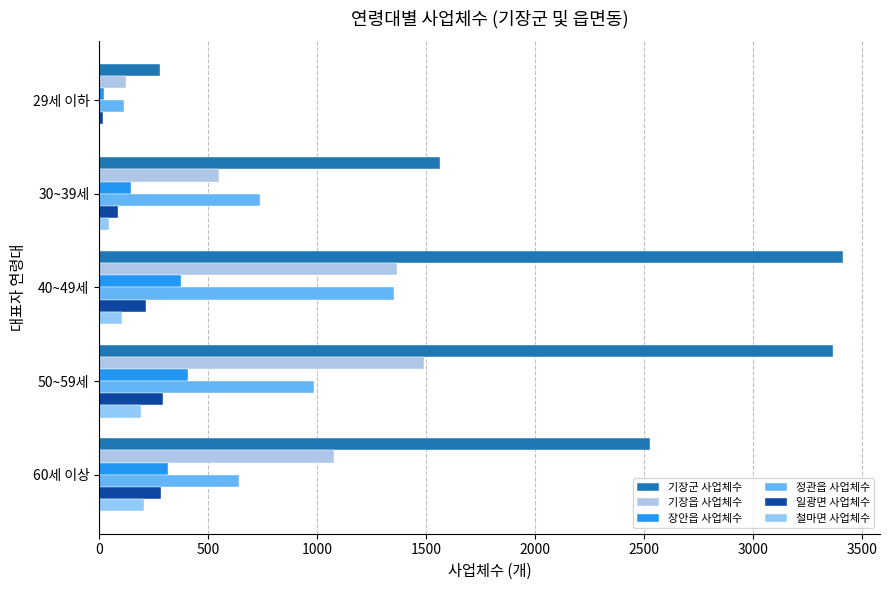

How many distinct data groups are displayed?

6